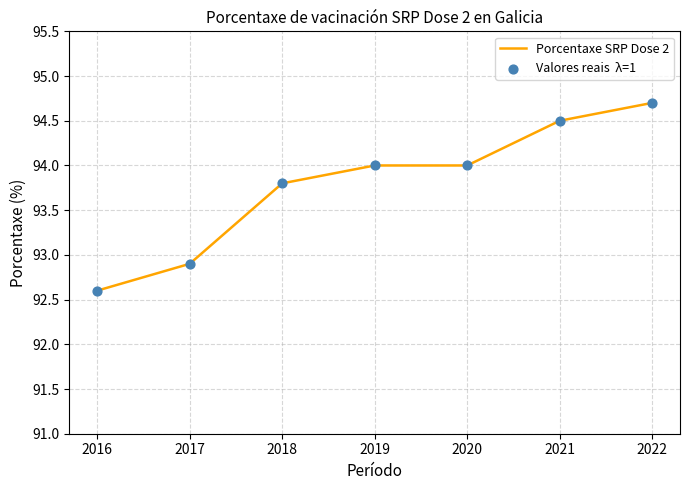

Which category has the highest value across all series?

2022